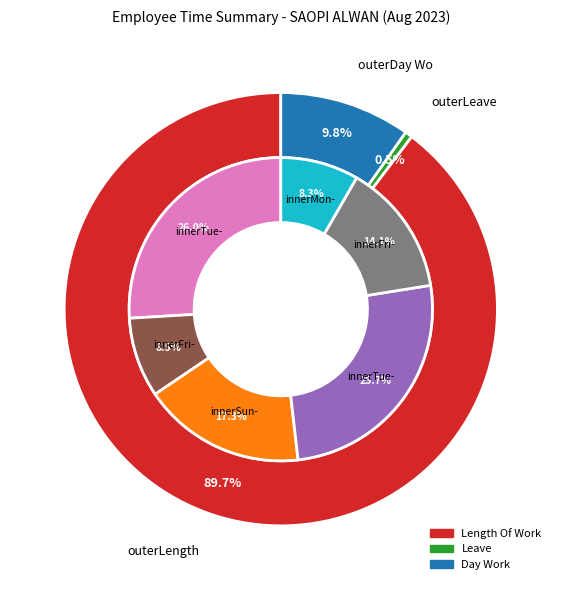

True or false: Absenses accounts for 1% of the total.

False